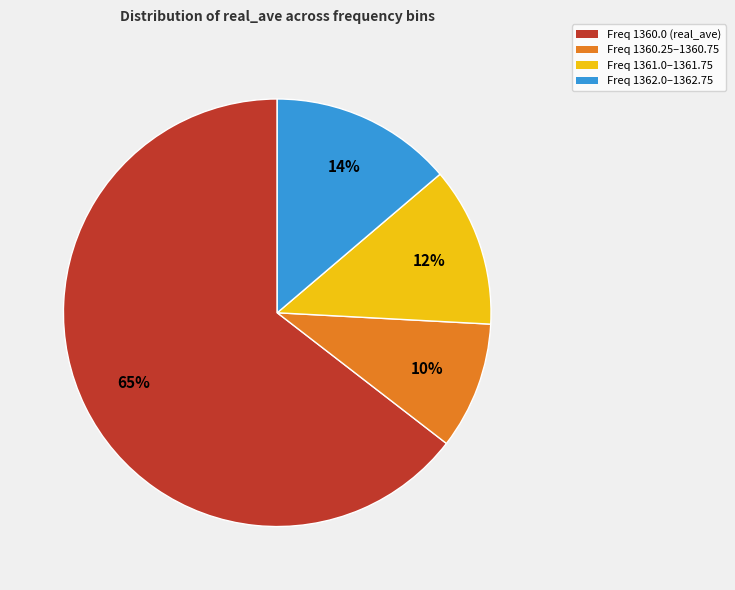

Is there a majority slice in this chart?

Yes